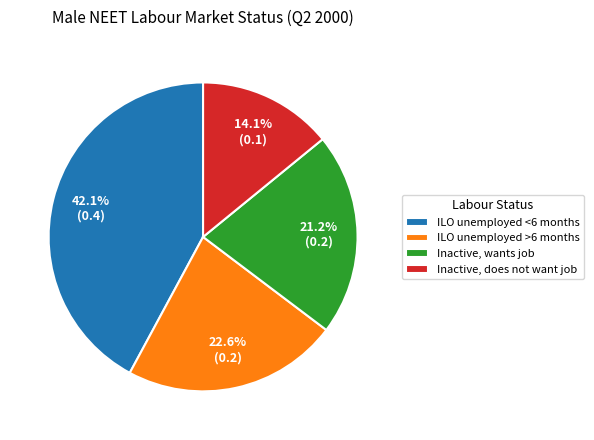

Does any single category account for the majority?

No